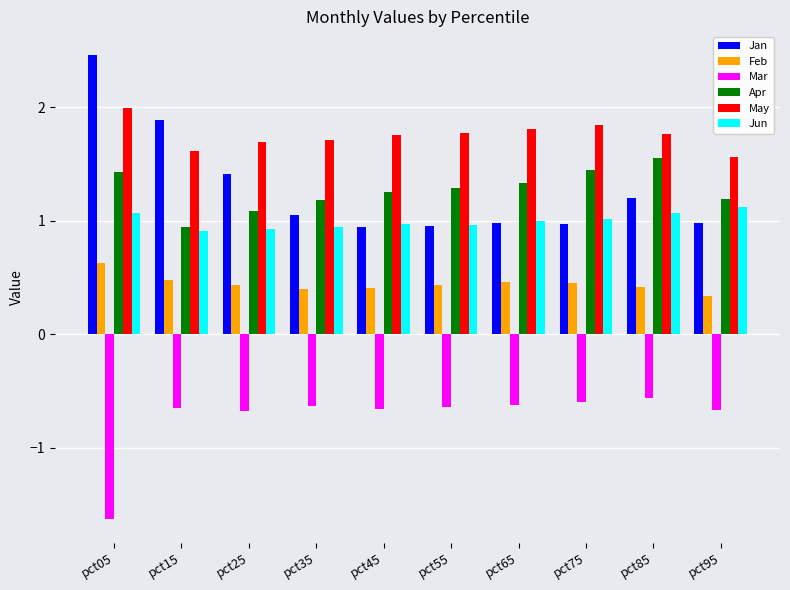

True or false: Apr has a value of 0.9 at pct15.

True